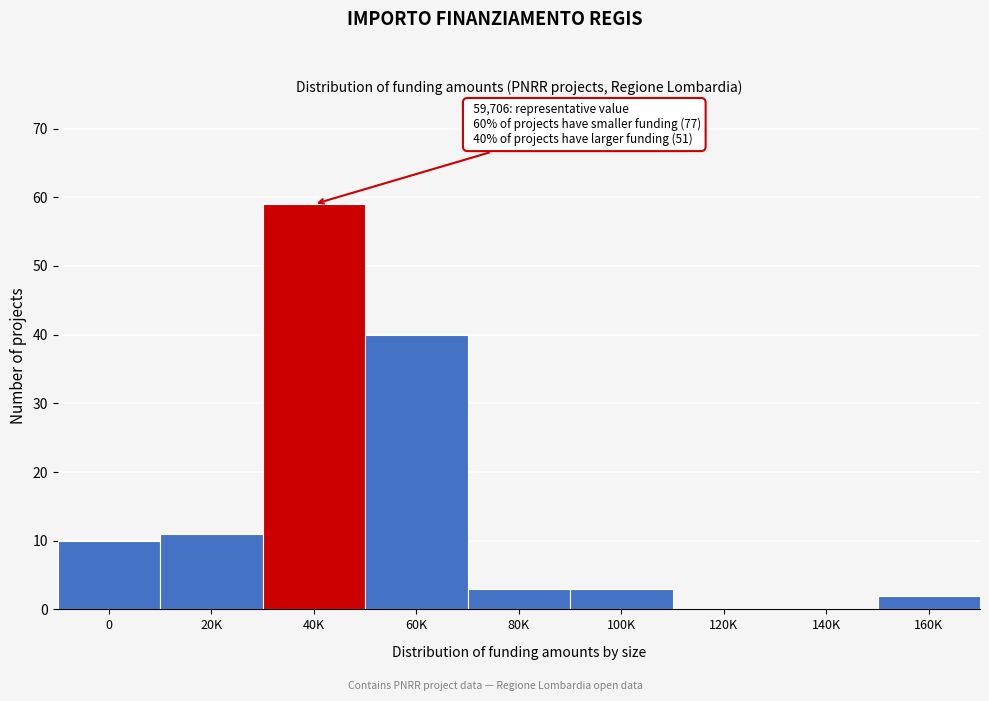

Reading right to left, what are all the values shown in this chart?

160K=2	140K=0	120K=0	100K=3	80K=3	60K=40	40K=59	20K=11	0=10